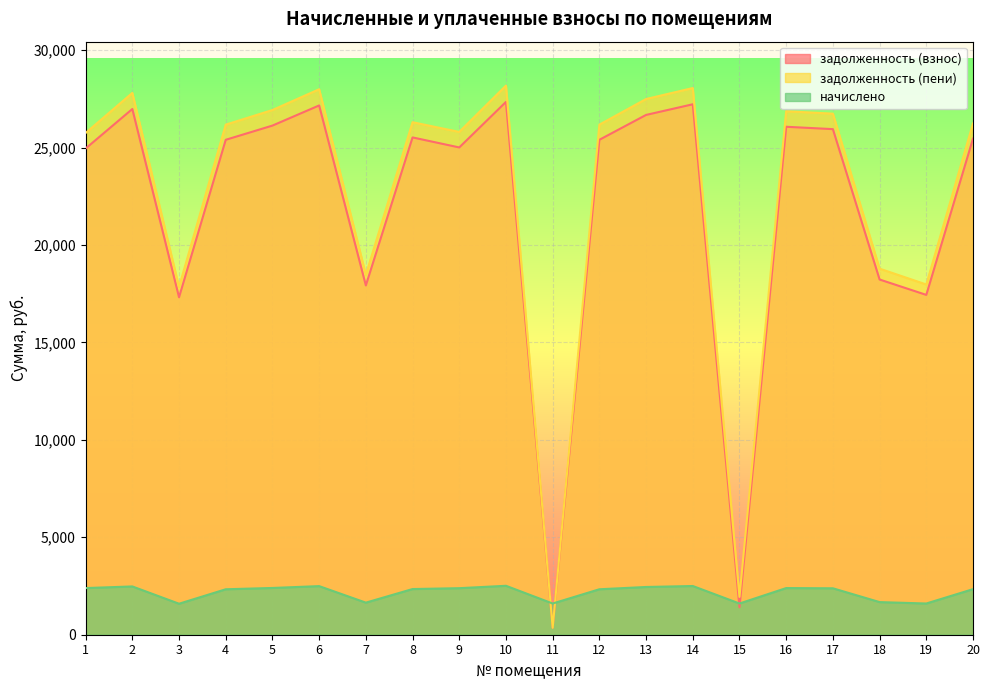

Reading left to right, transcribe all the data shown in this chart.

задолженность (взнос): 24948.5	26975.8	17315.5	25396.0	26125.1	27158.0	17923.1	25517.5	25003.5	27340.2	355.9	25396.0	26672.0	27218.6	1407.4	26064.5	25942.9	18226.8	17437.1	25456.9
задолженность (пени): 25746.4	27801.6	17845.6	26173.4	26924.9	27989.5	18471.8	26298.7	25799.6	28177.2	355.9	26173.4	27488.6	28051.9	1941.3	26862.4	26737.1	18784.8	17970.9	26236.3
начислено: 2393.8	2477.5	1590.3	2332.4	2399.4	2494.3	1646.1	2343.6	2388.2	2511.0	1601.5	2332.4	2449.6	2499.8	1601.5	2393.8	2382.7	1674.0	1601.5	2338.0